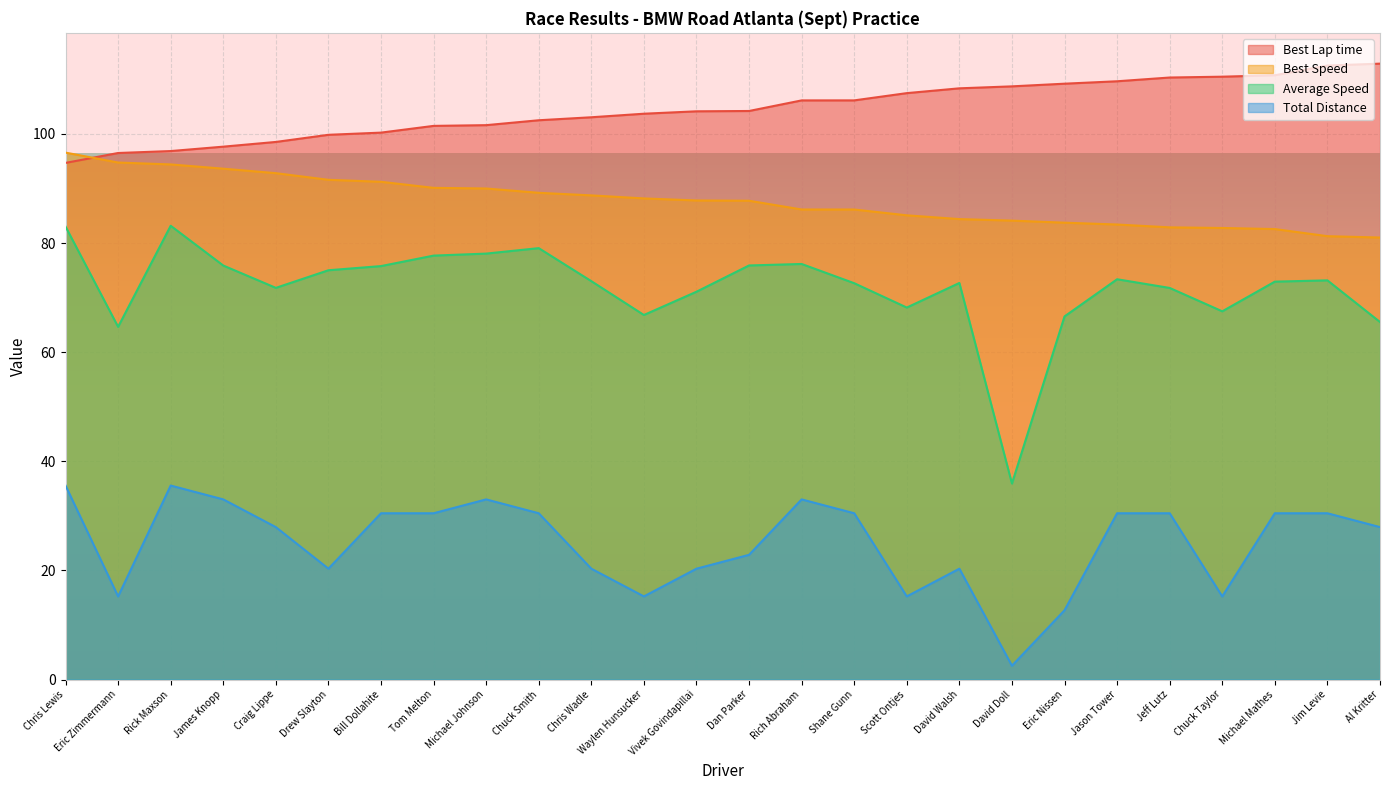

Reading left to right, what are all the values shown in this chart?

Total Laps: 35.6	15.2	35.6	33.0	27.9	20.3	30.5	30.5	33.0	30.5	20.3	15.2	20.3	22.9	33.0	30.5	15.2	20.3	2.5	12.7	30.5	30.5	15.2	30.5	30.5	27.9
Best Lap time: 94.7	96.5	96.9	97.7	98.5	99.8	100.2	101.5	101.6	102.5	103.0	103.7	104.1	104.2	106.1	106.1	107.5	108.4	108.7	109.2	109.6	110.3	110.5	110.8	112.5	112.9
Best Speed: 96.6	94.8	94.4	93.6	92.8	91.6	91.2	90.1	90.0	89.2	88.7	88.2	87.8	87.8	86.2	86.1	85.1	84.4	84.1	83.7	83.4	82.9	82.8	82.6	81.3	81.0
Average Speed: 83.0	64.6	83.2	75.9	71.8	75.0	75.8	77.7	78.1	79.1	73.0	66.8	71.1	75.9	76.2	72.6	68.2	72.7	35.9	66.6	73.4	71.8	67.5	72.9	73.2	65.5